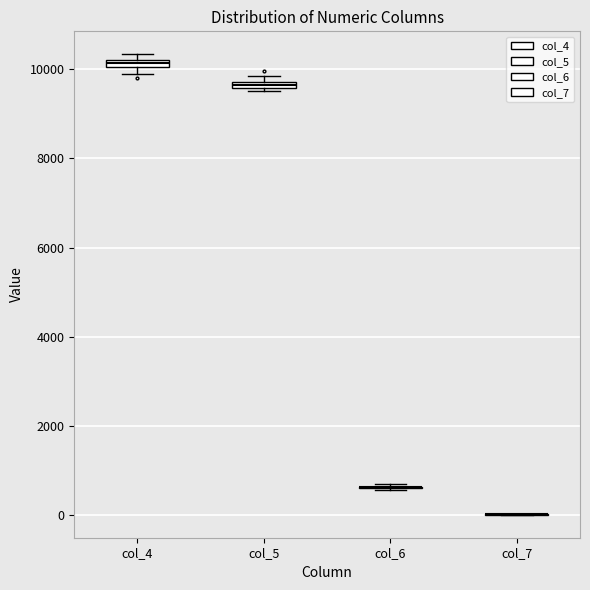

Where is the lower edge of the box for col_5 on the y-axis? The values are not printed on the chart, so give them approximately, as read against the axis.

9600